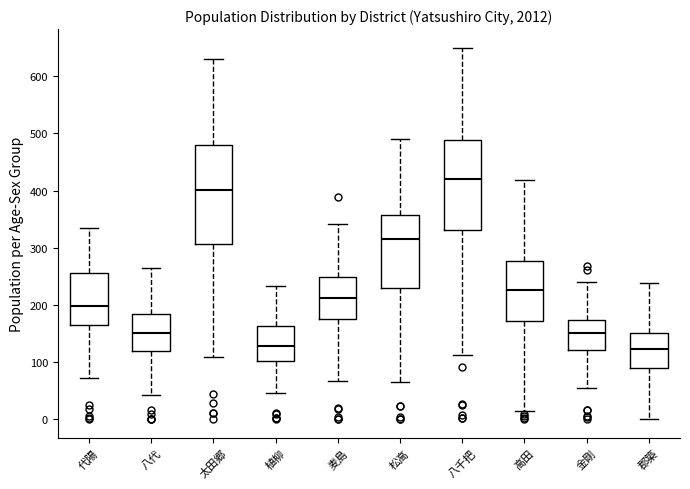

Which box is the tallest, from its lower edge to its upper edge?

太田郷